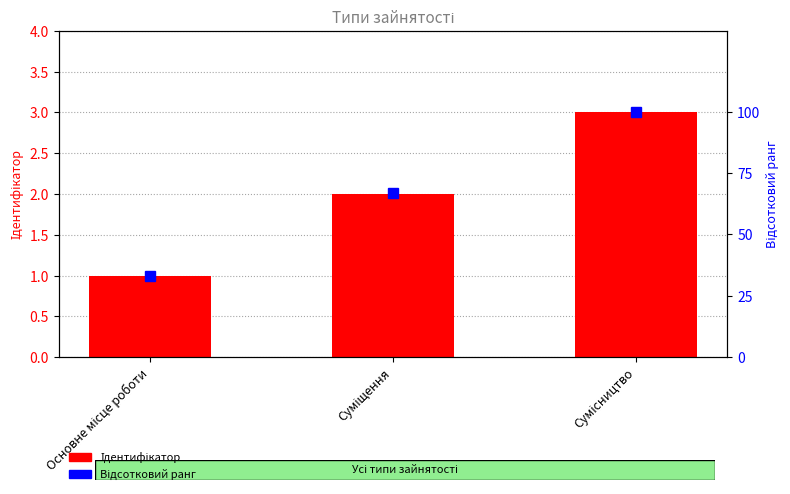

What is the difference between the Ідентифікатор values at Суміщення and Сумісництво?

1